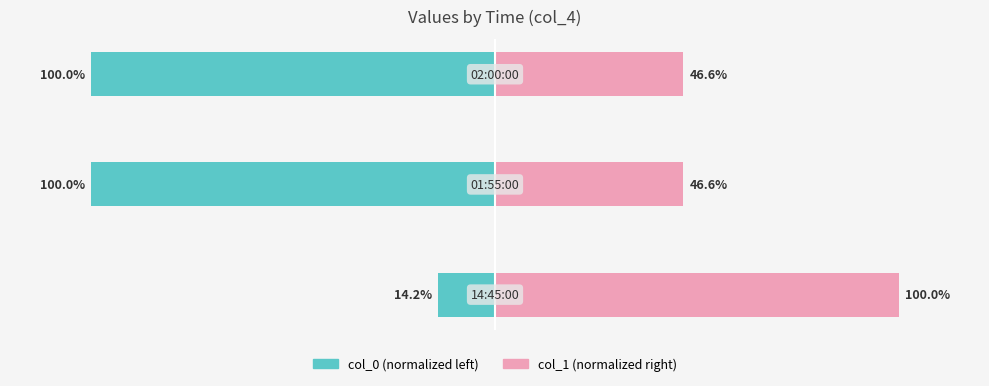

Are the bars horizontal?

Yes